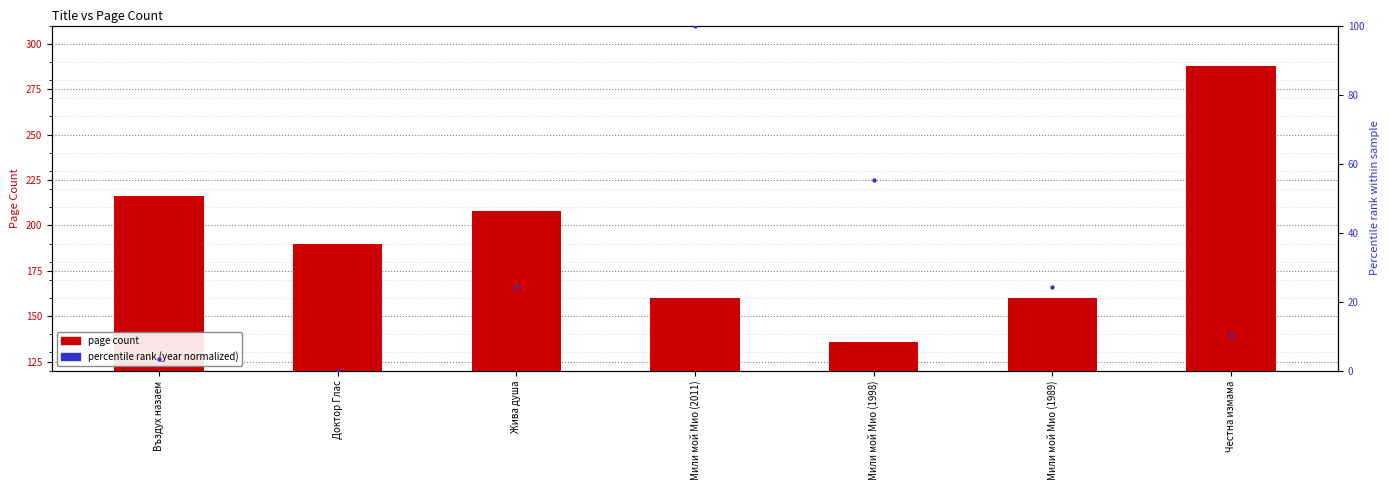

At which category is the sum across all series the highest?

Честна измама